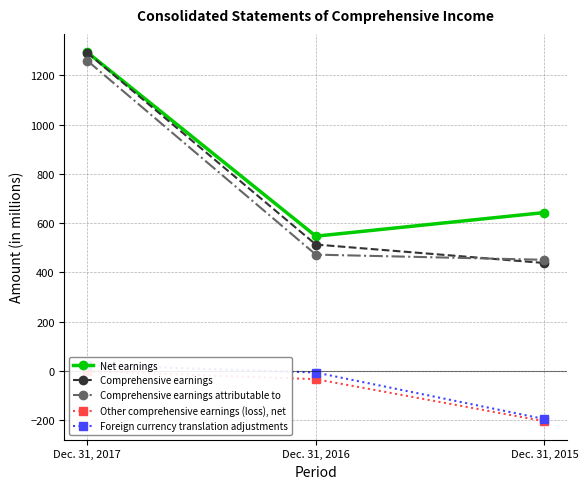

What is the approximate value of Other comprehensive earnings (loss), net at Dec. 31, 2015?

-205